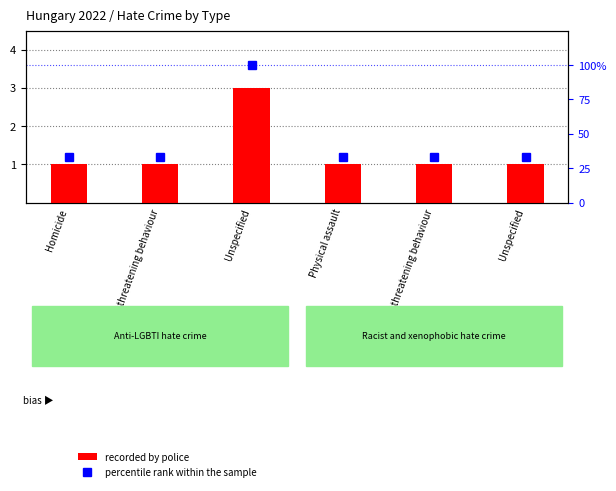

Is it true that recorded by police equals 4.6 at Unspecified?

False